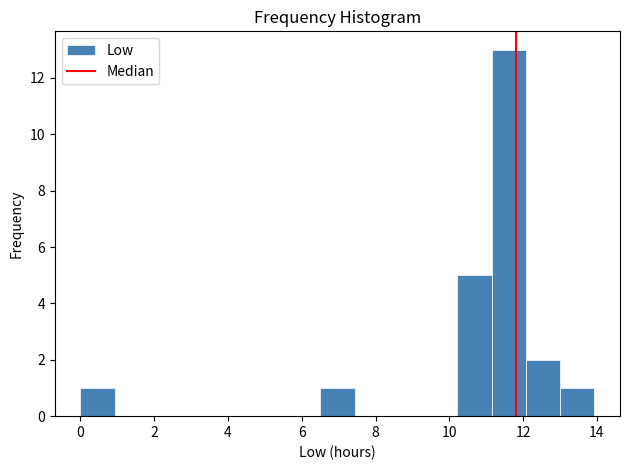

Which range on the x-axis has the tallest bar?

11.2 to 12.0